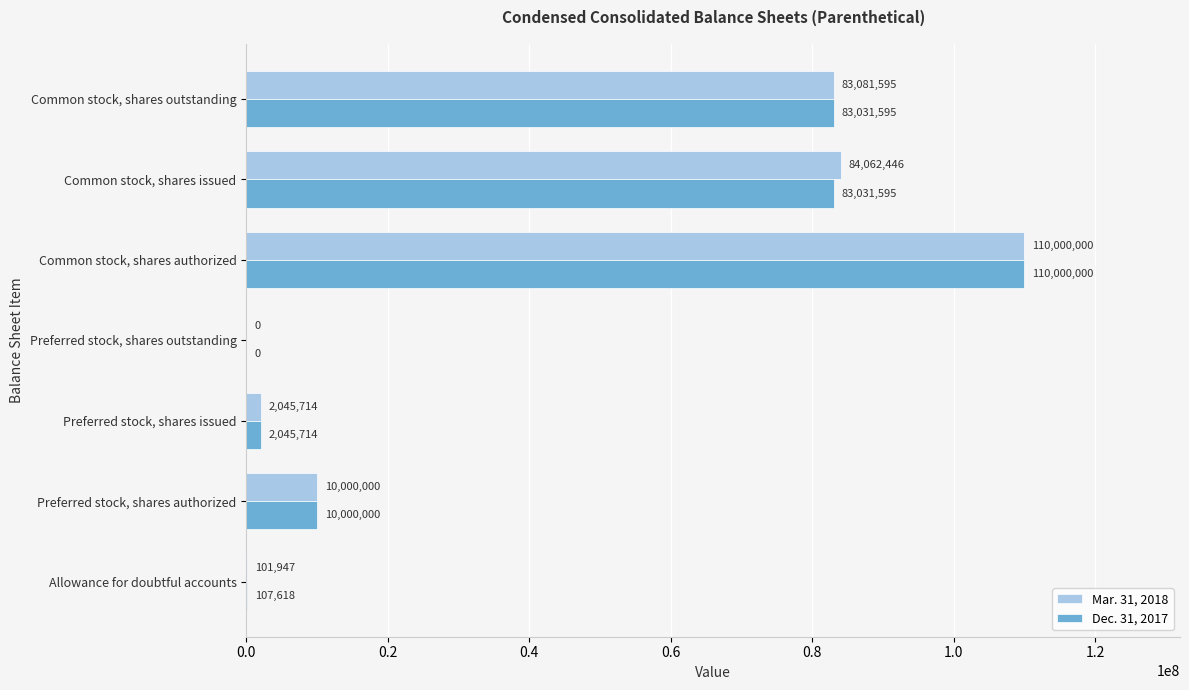

What is the total value across all series at Allowance for doubtful accounts?

209565